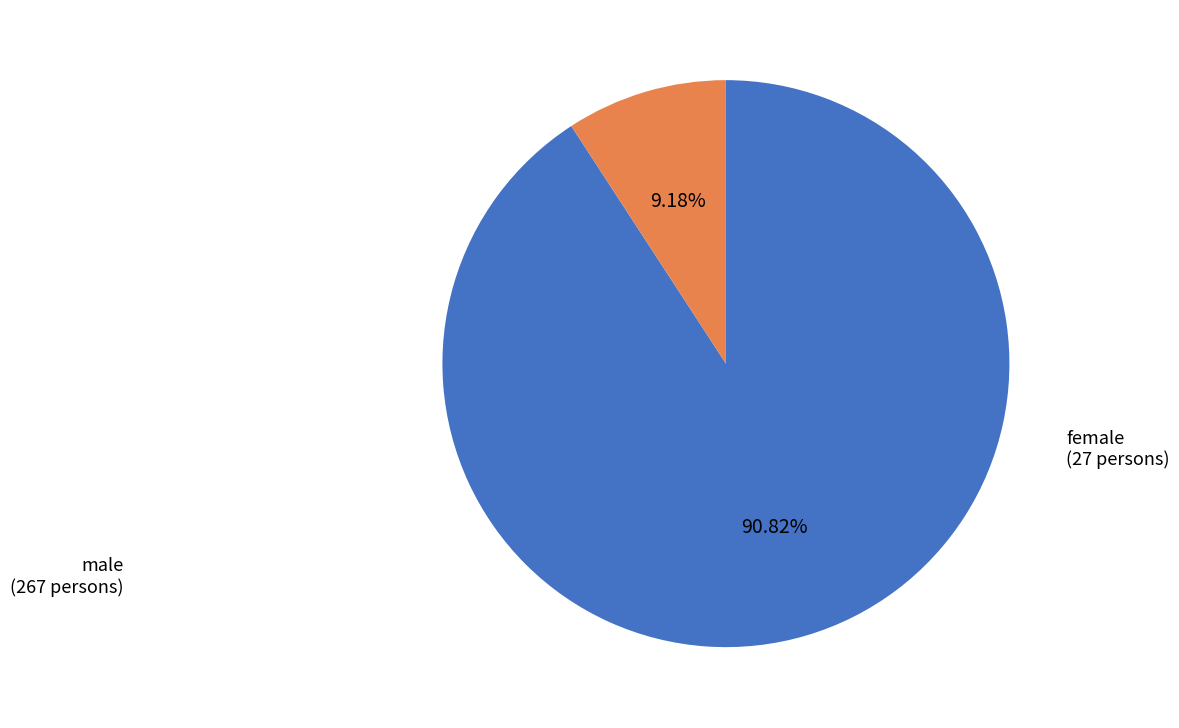

Count the number of slices in the pie.

2